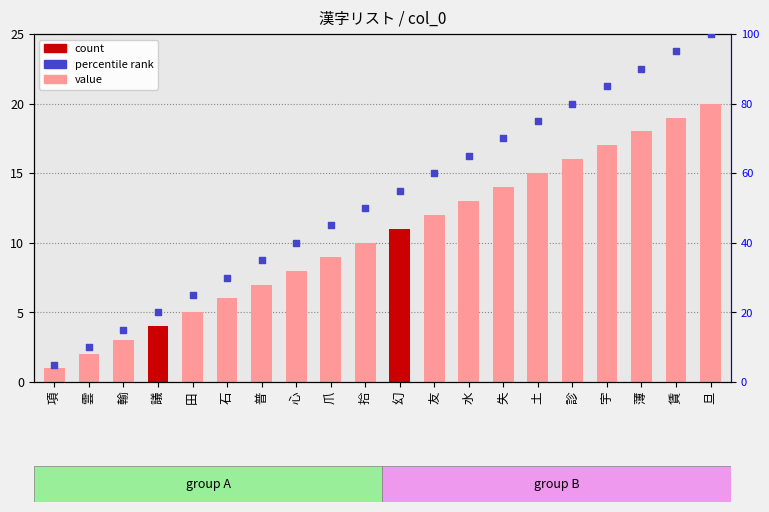

Which series has the largest Y range (max minus min)?

percentile rank